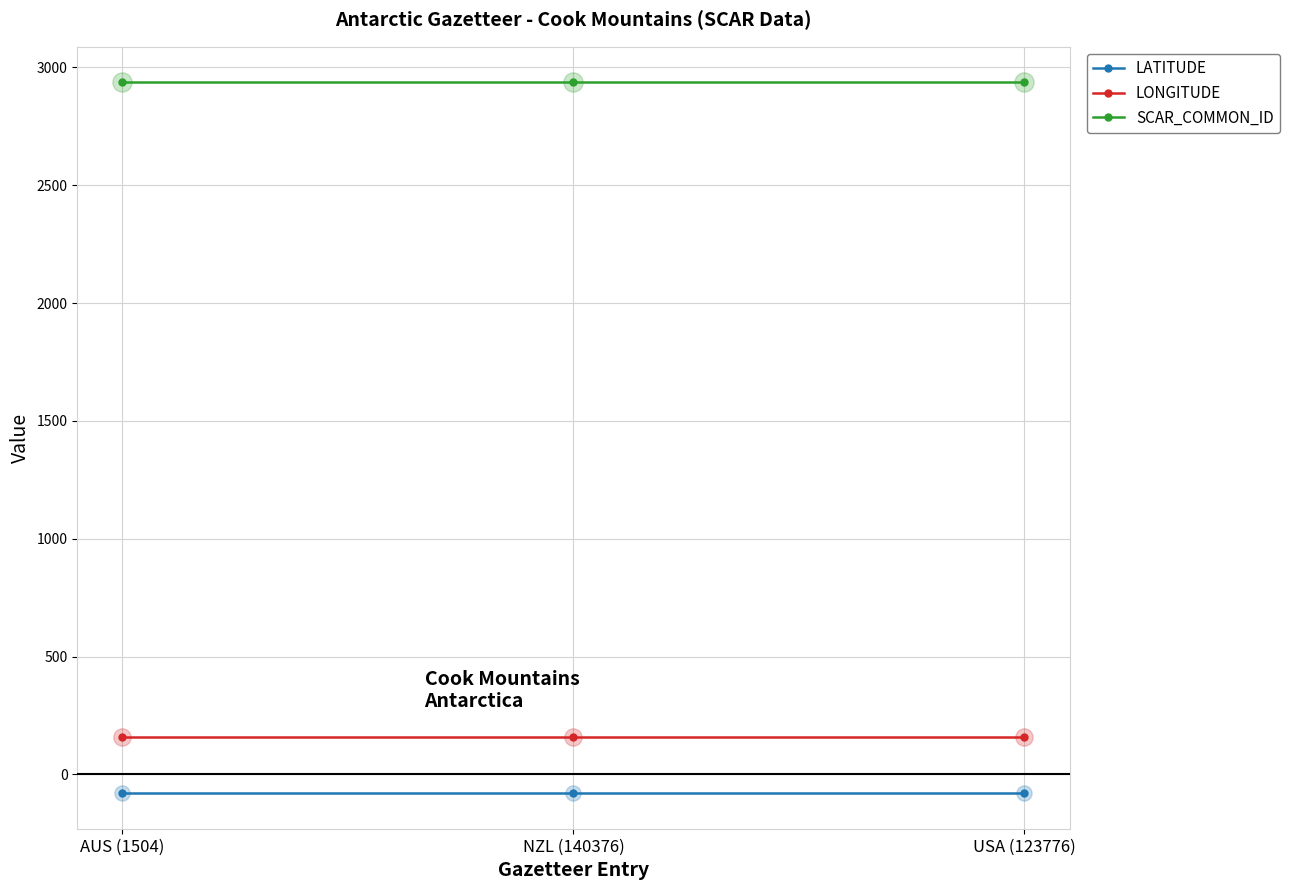

What is the total value across all series at AUS (1504)?

3015.6